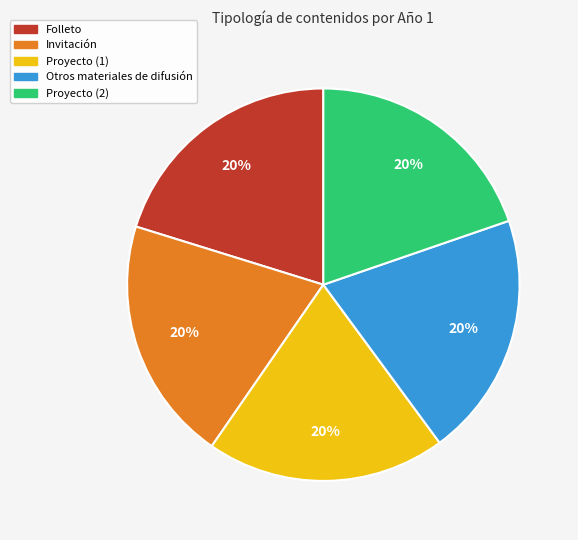

To the nearest percent, what is the average slice percentage?

20%